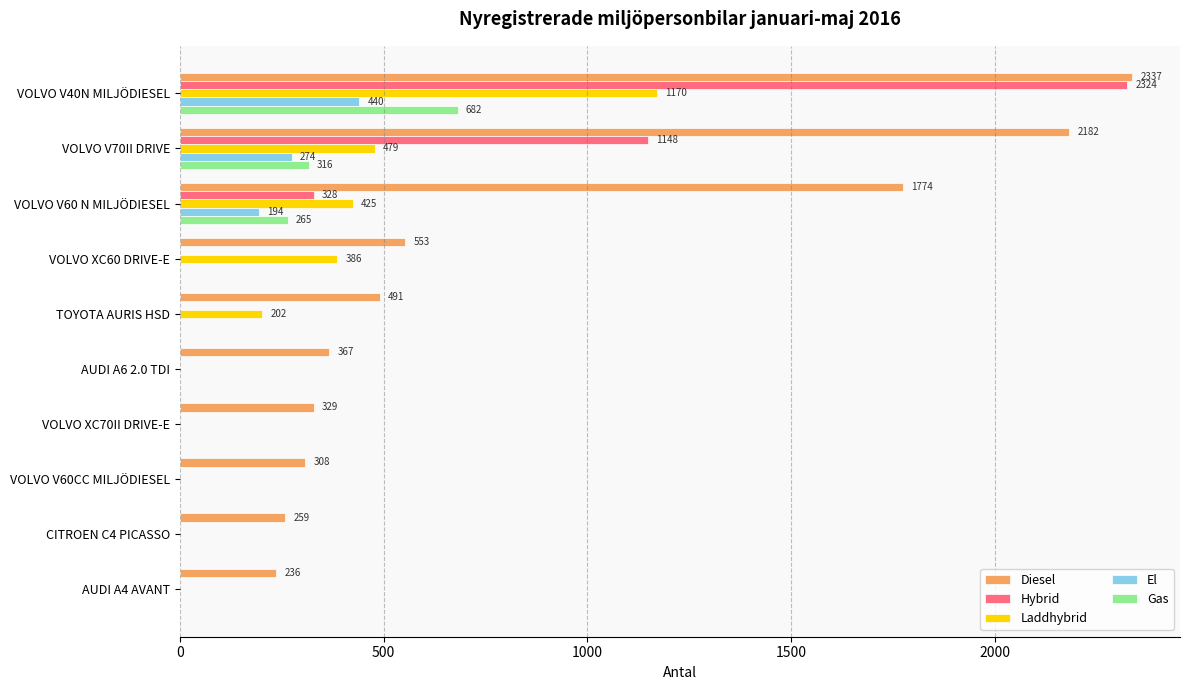

At which category does the chart reach its peak across all series?

VOLVO V40N MILJÖDIESEL